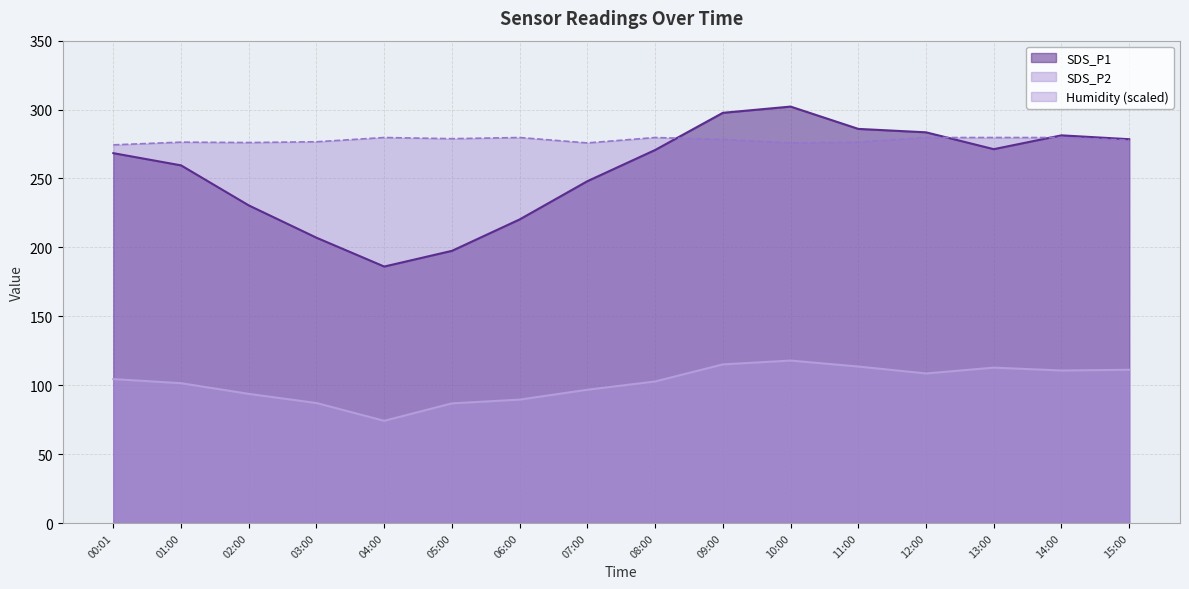

The value of SDS_P1 at 12:00 is 283.5. True or false?

True